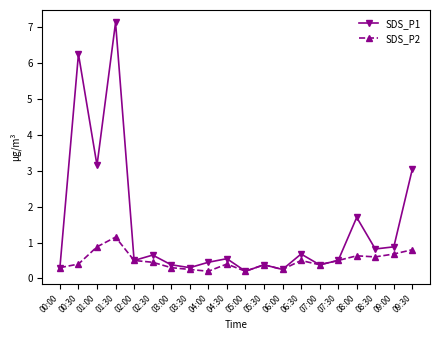

Rank the series at 09:00 from lowest to highest value.

SDS_P2, SDS_P1